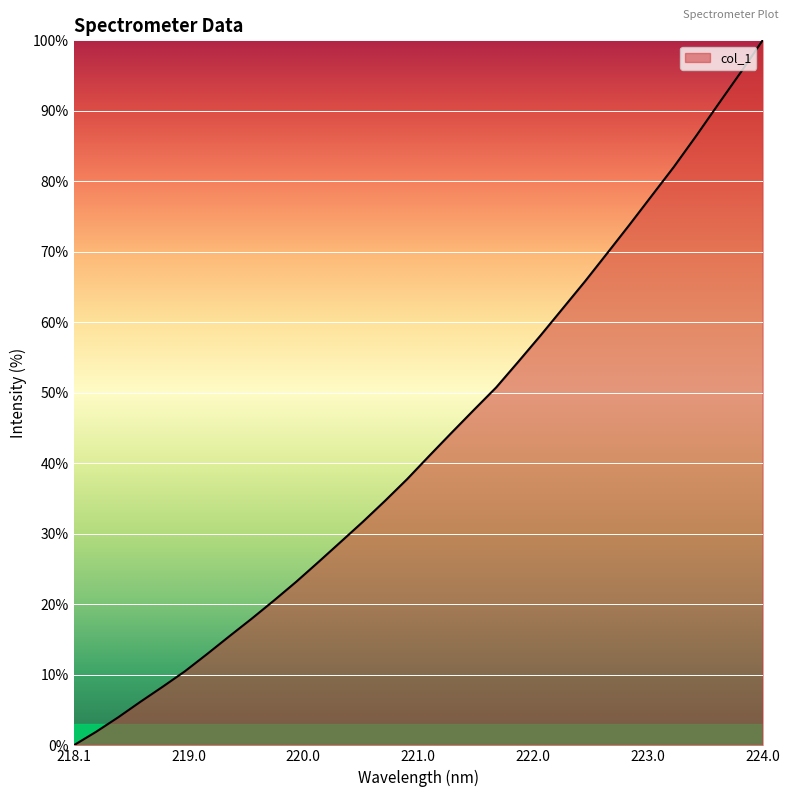

Reading left to right, list all the values displayed in this chart.

0.0	1.9	4.0	6.2	8.3	10.5	13.0	15.5	18.0	20.5	23.2	26.0	28.8	31.7	34.7	37.8	41.1	44.4	47.6	50.8	54.4	58.1	62.0	65.8	69.8	73.8	77.9	82.0	86.4	90.9	95.4	100.0